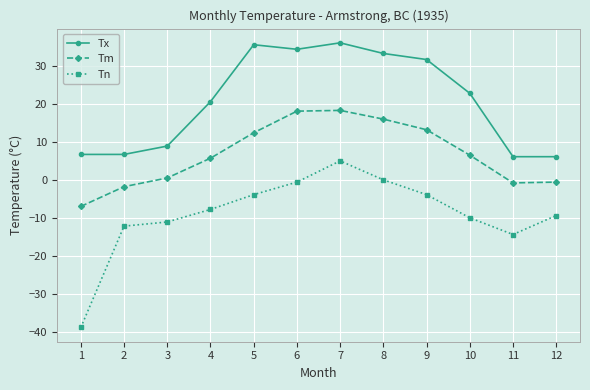

What is the minimum value shown in the chart?

-38.9